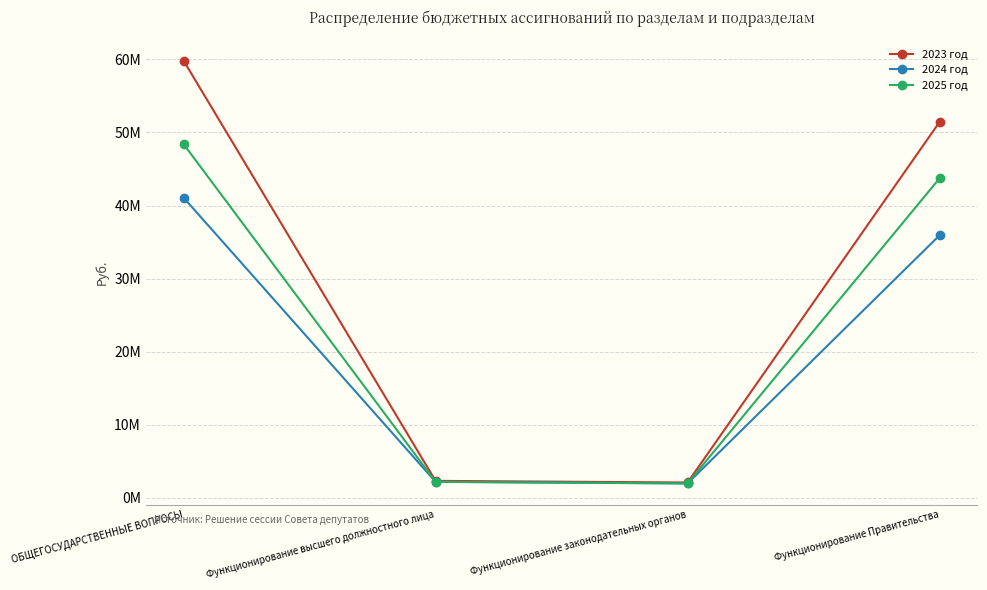

At which category is the sum across all series the highest?

ОБЩЕГОСУДАРСТВЕННЫЕ ВОПРОСЫ